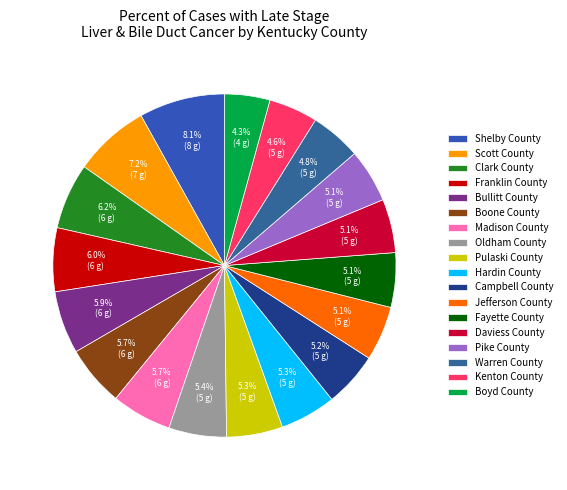

Count the number of slices in the pie.

18